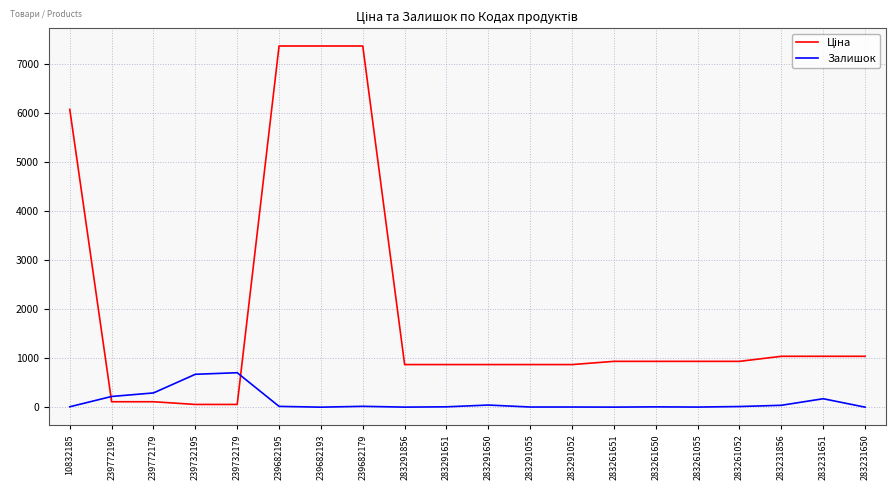

What is the difference between the maximum and second lowest values in the Залишок series?

702.0